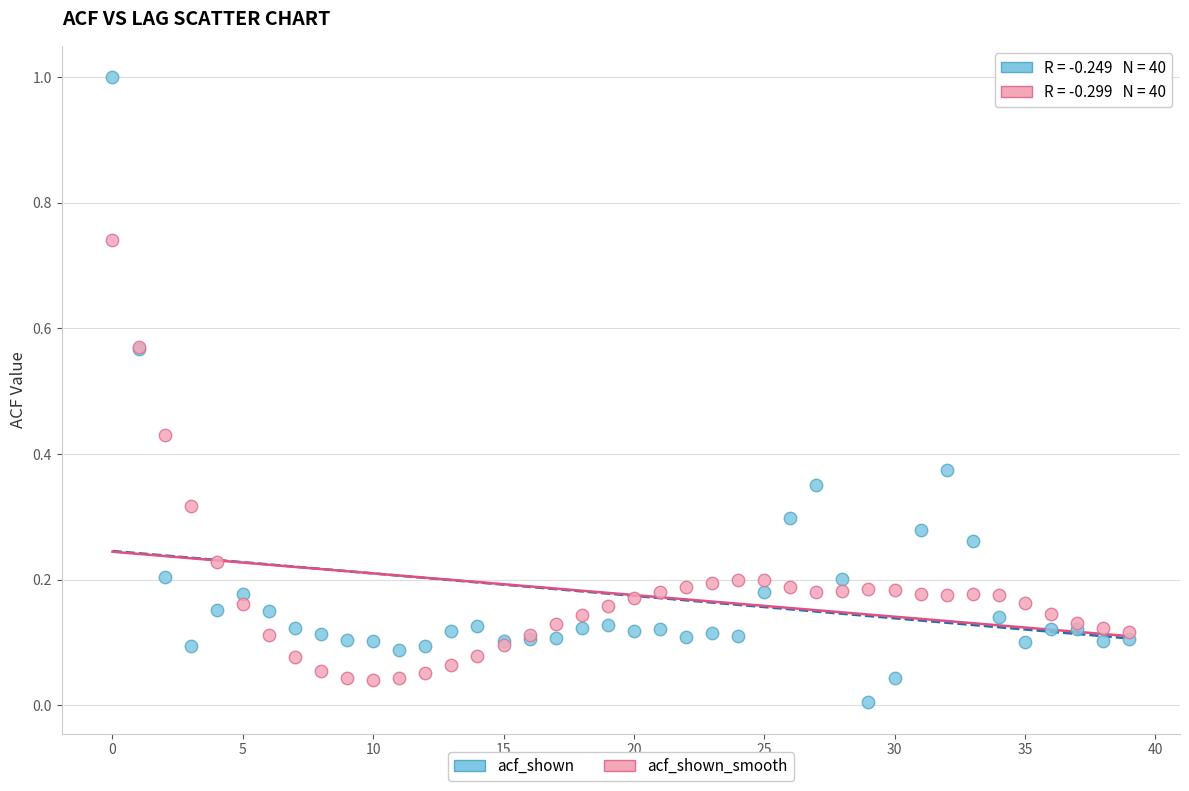

Which series has the widest spread of Y values?

acf_shown